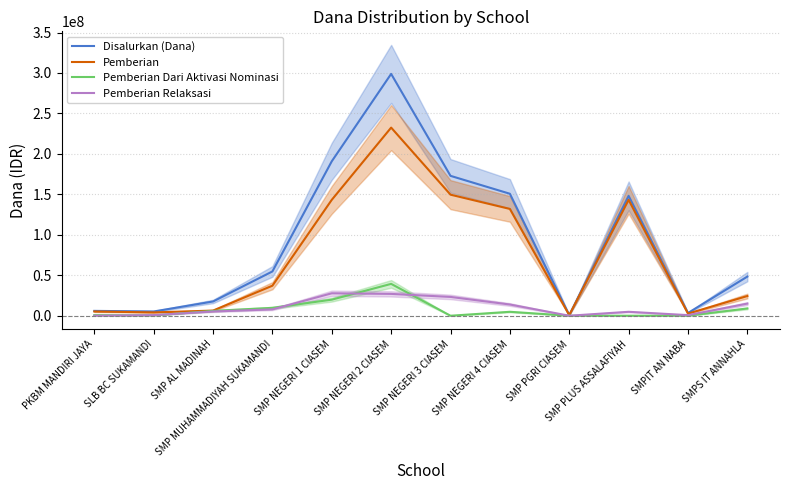

What is the difference between the highest and lowest values at SLB BC SUKAMANDI?

4875000